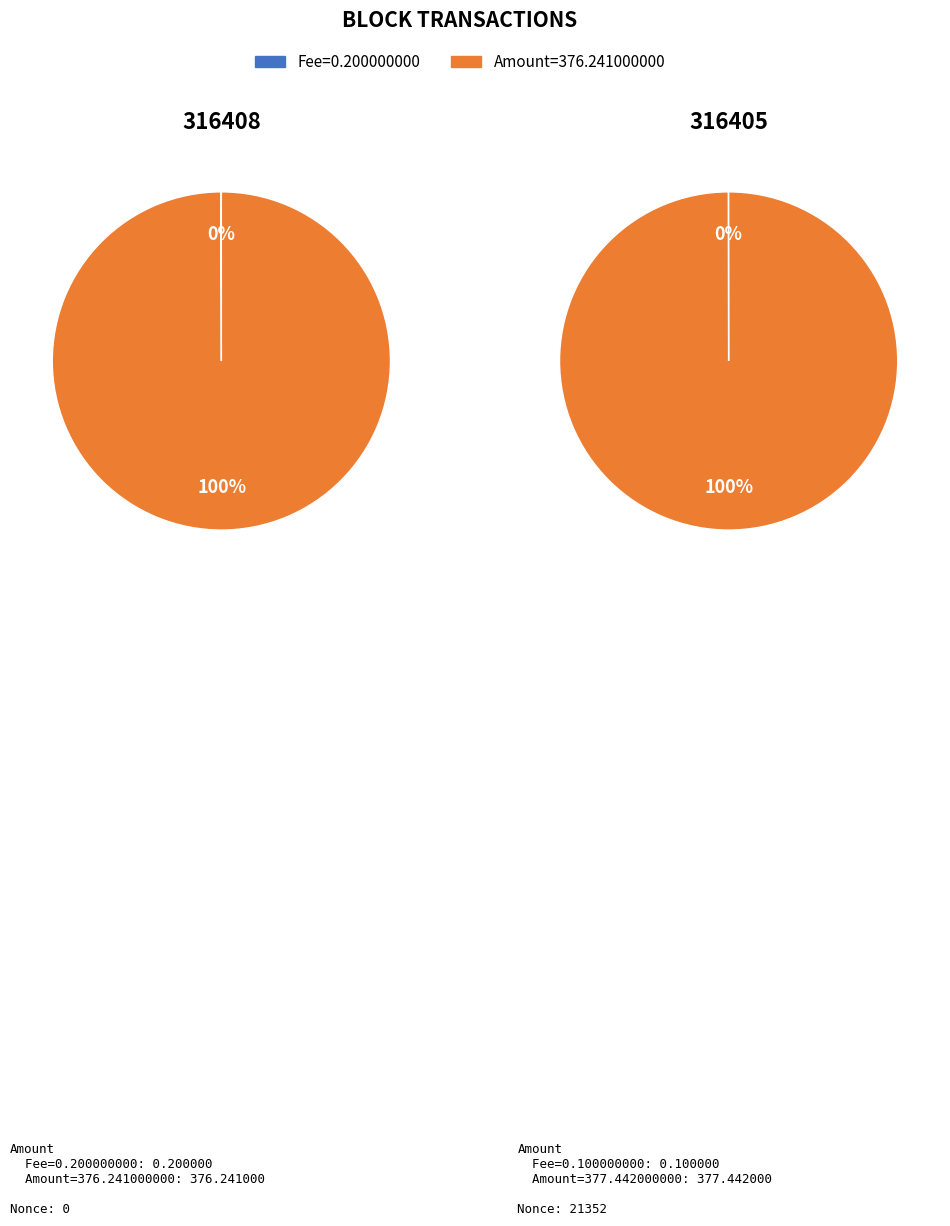

Does 3 represent more than half of the total?

No